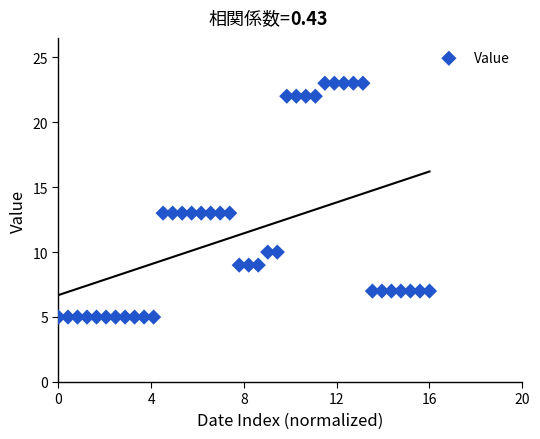

What is the range of Y values (max minus min)?

18